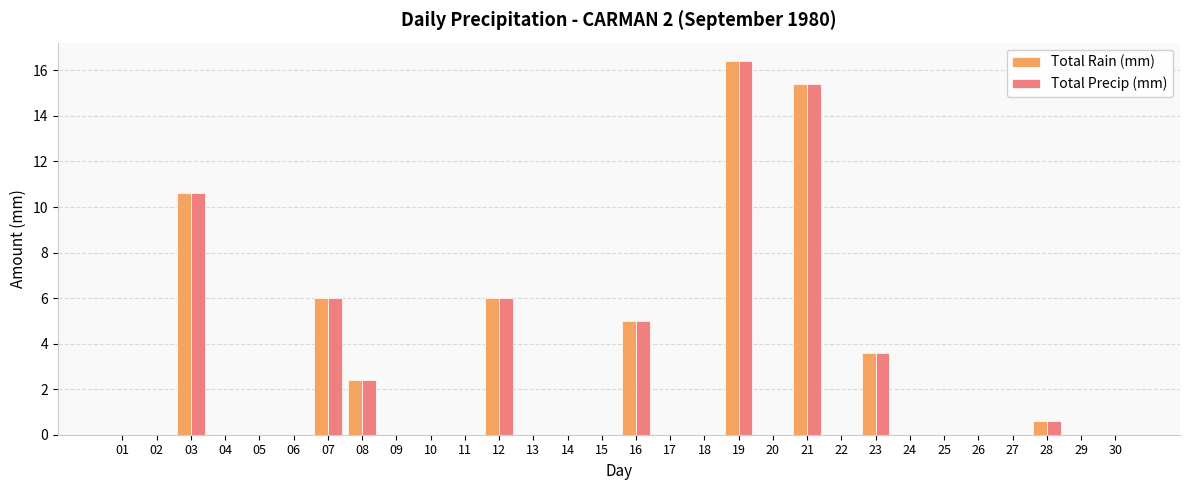

Count the number of data series in this chart.

2